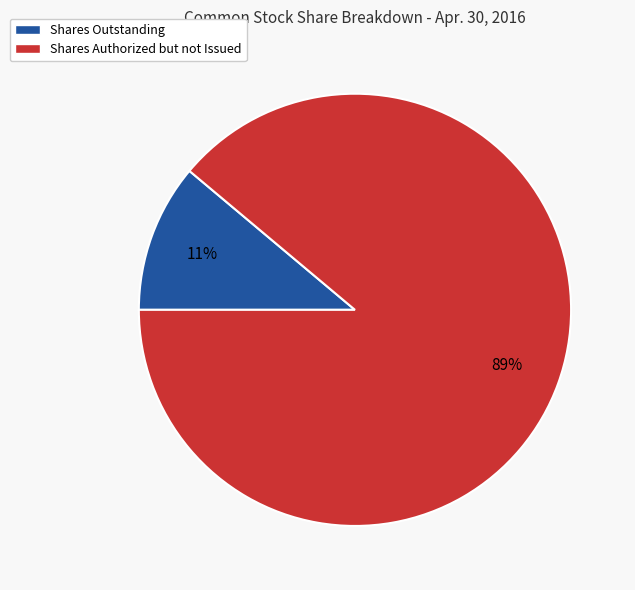

The Shares Authorized but not Issued slice represents 95% of the pie. True or false?

False